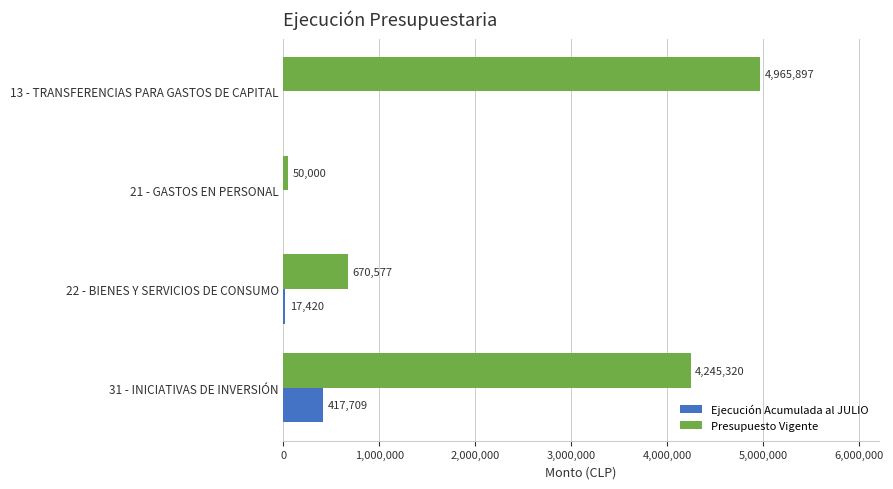

What is the sum of all Ejecución Acumulada al JULIO values?

435129